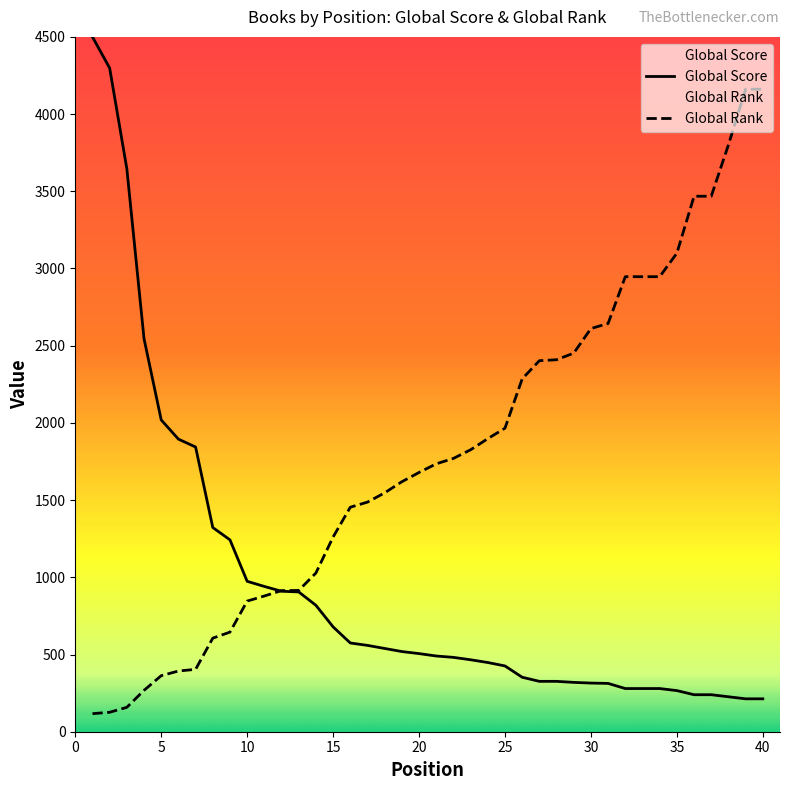

List the series in order of their peak value, highest first.

Global Score, Global Rank